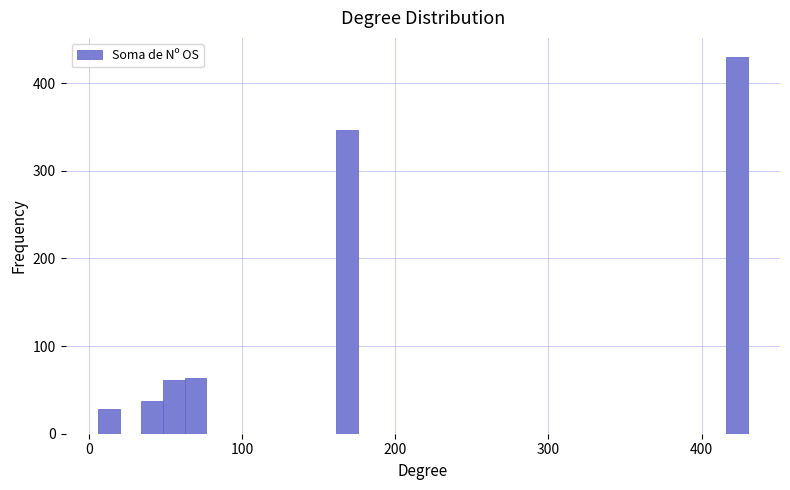

Around what value on the x-axis is the tallest bar? Give the approximate position of its centre, as read against the axis.

420